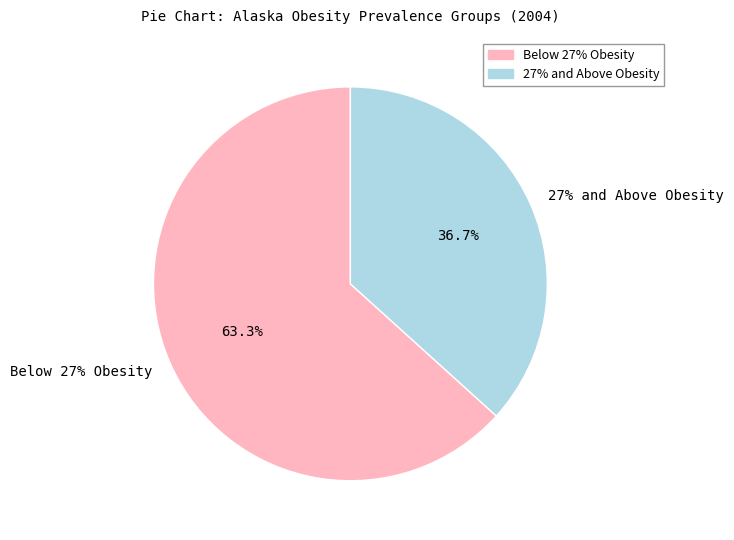

Does Bethel Census Area account for over 50% of the chart?

No